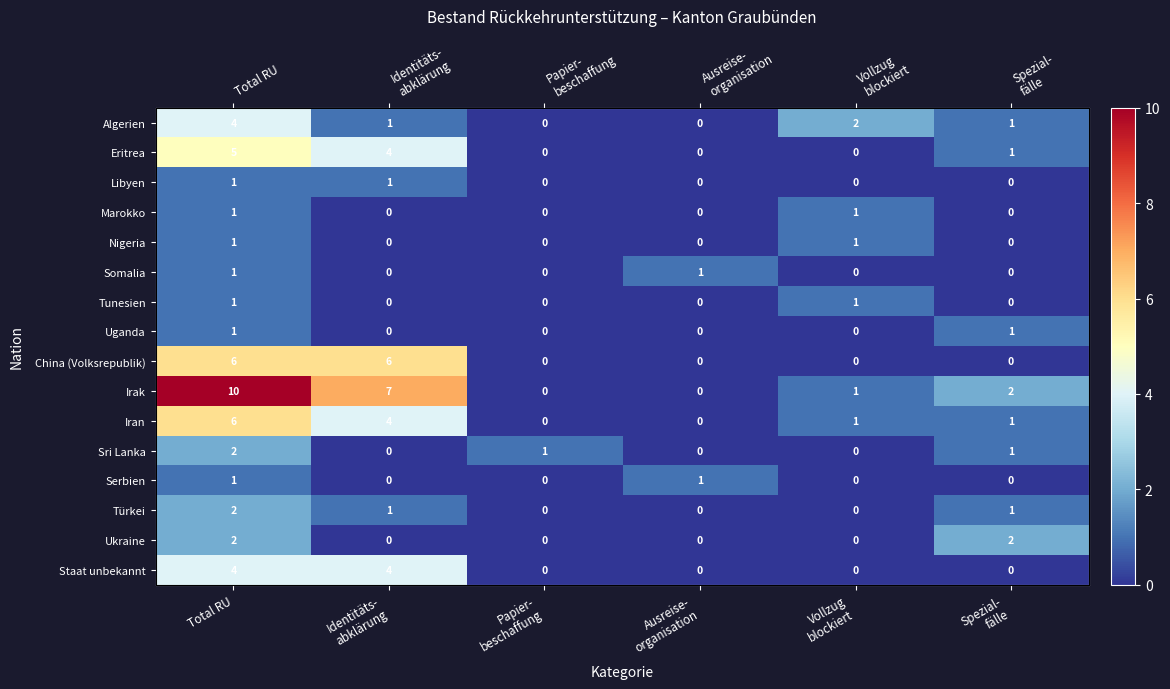

At how many categories does at least one series exceed 0?

6